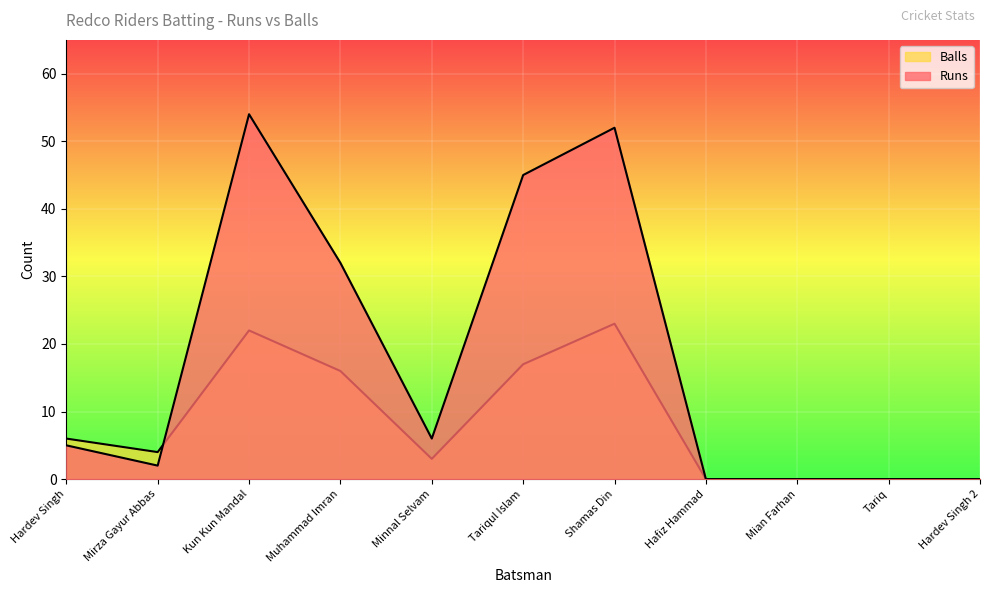

At Shamas Din, list the series in order from largest to smallest.

Runs, Balls